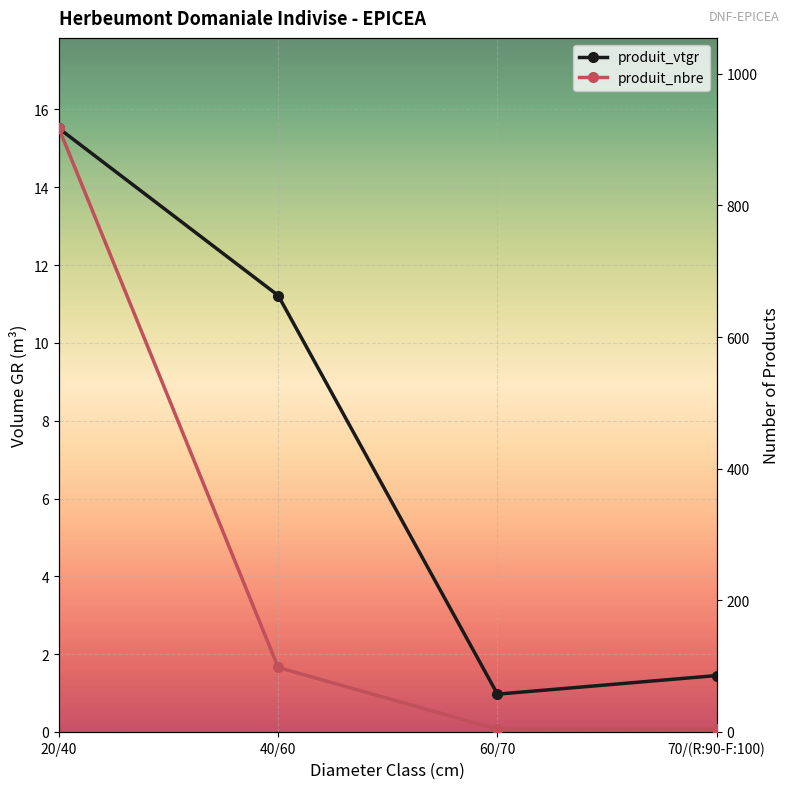

What is the label of the 3rd point from the right?

40/60